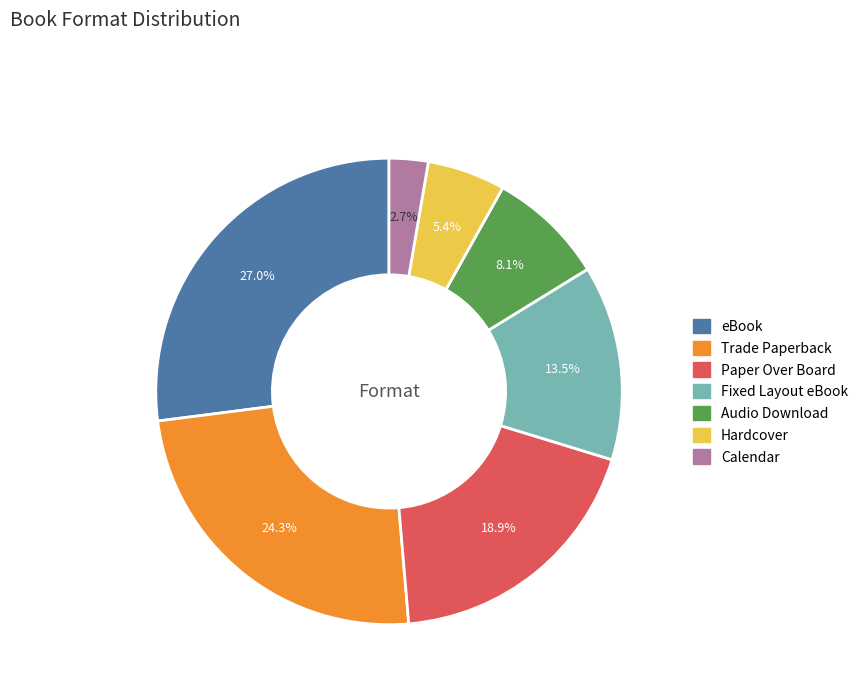

Which slice is the largest?

eBook